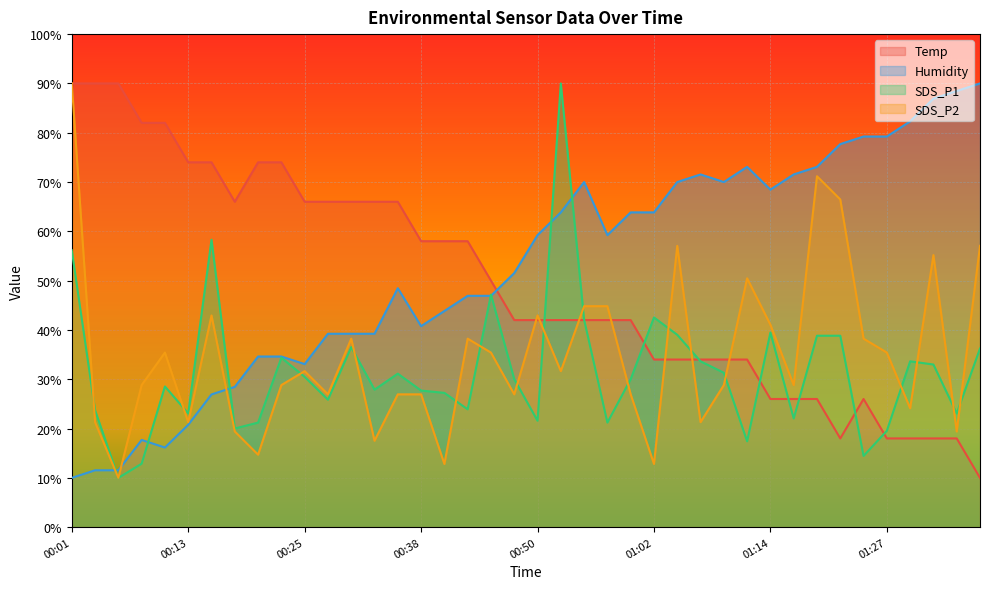

The value of Humidity at 00:50 is 59.2. True or false?

True